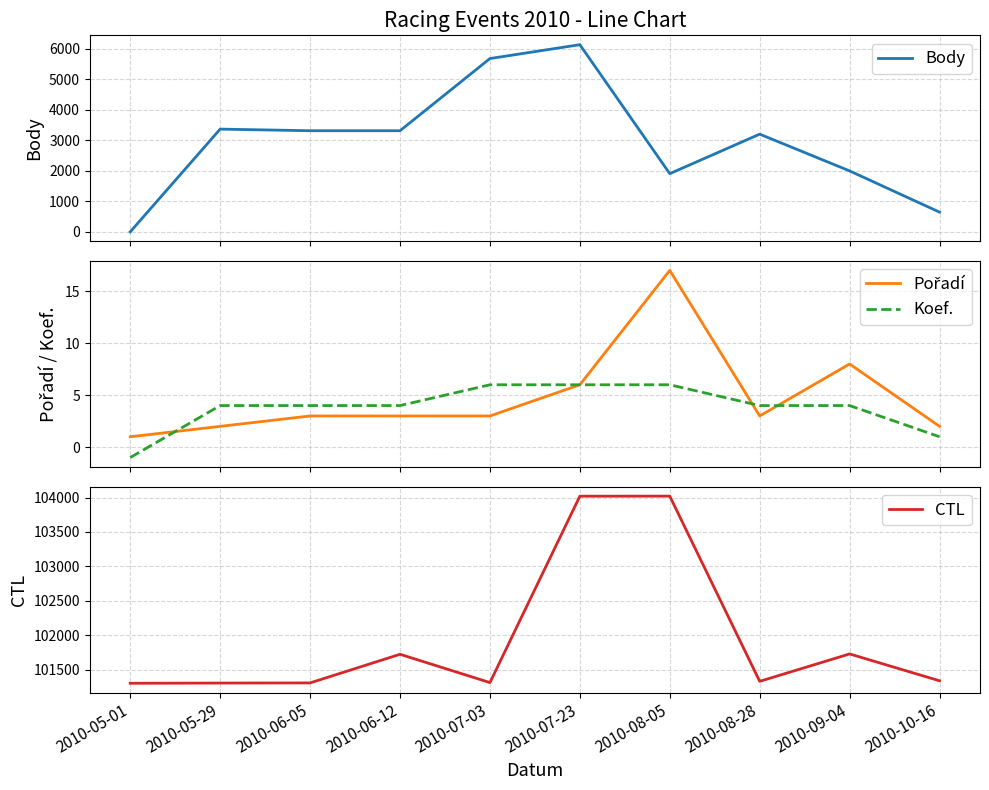

What is the highest value of the Koef. series?

6